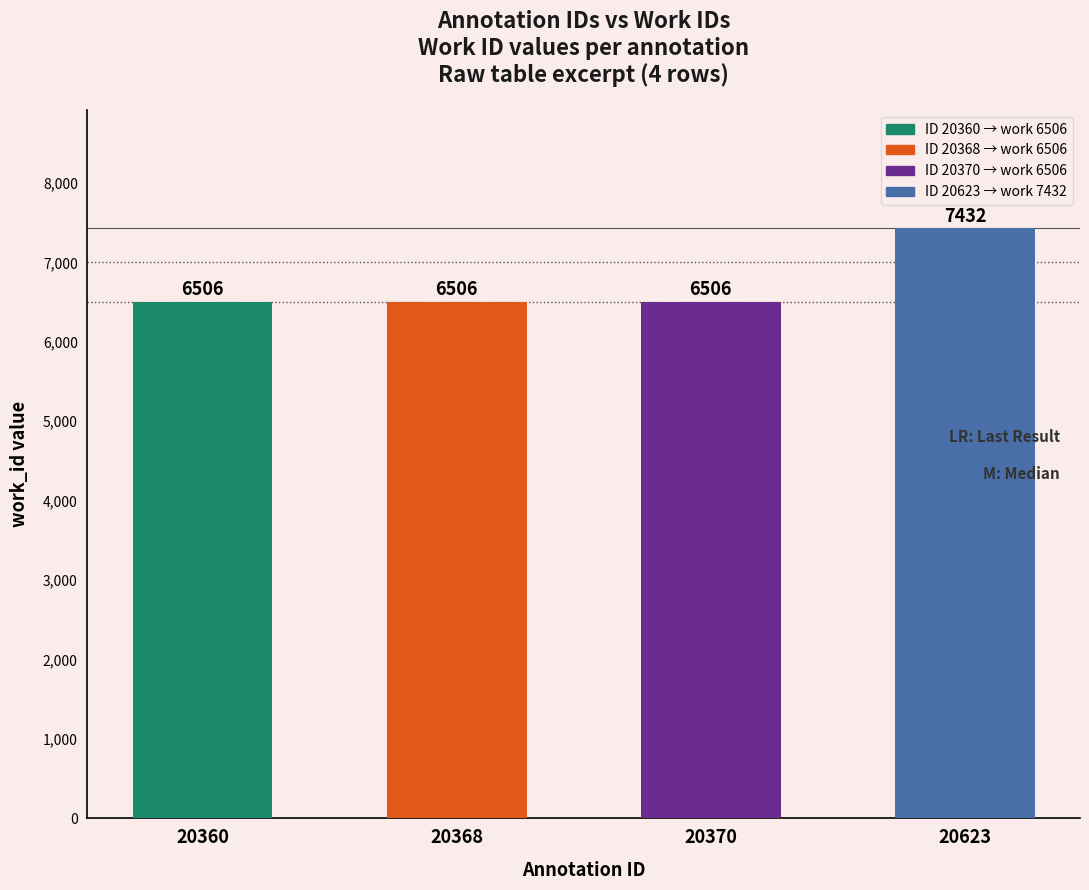

The chart shows a value of 7432 at 20623. True or false?

True